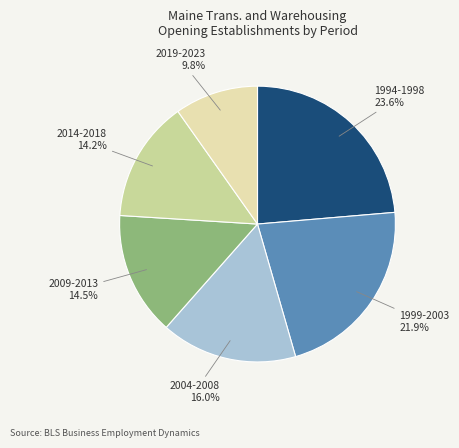

Which has a higher value, 1999-2003 or 2004-2008?

1999-2003